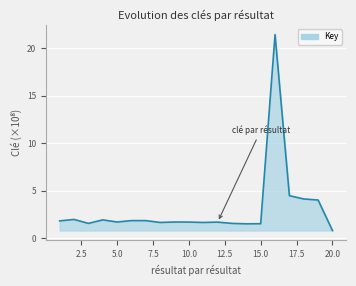

What is the difference between the maximum and minimum values?

20.6